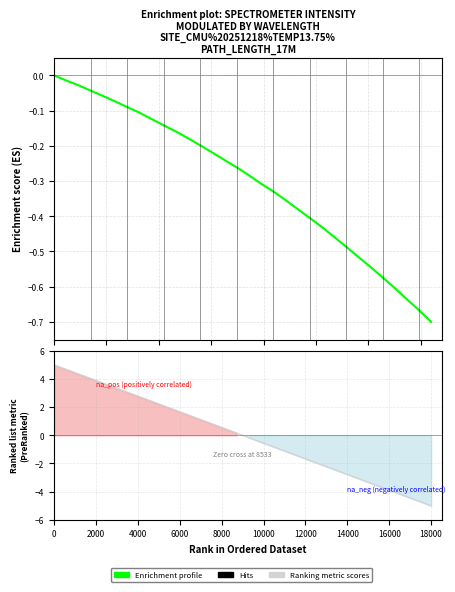

What value does the data have at 220.3533?

-0.2